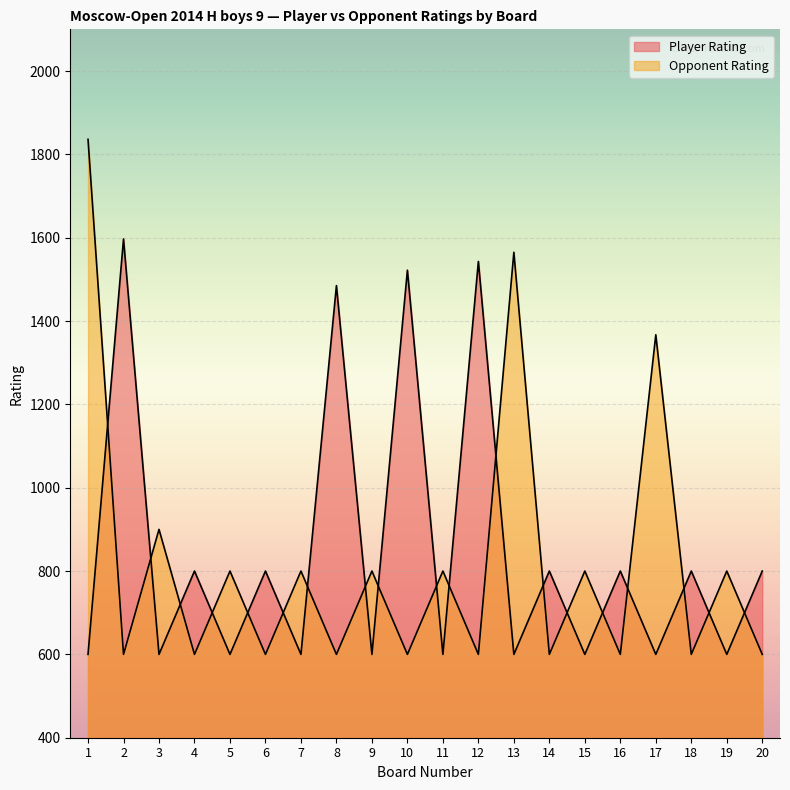

Where is Opponent Rating nearest to the value 1218?

17